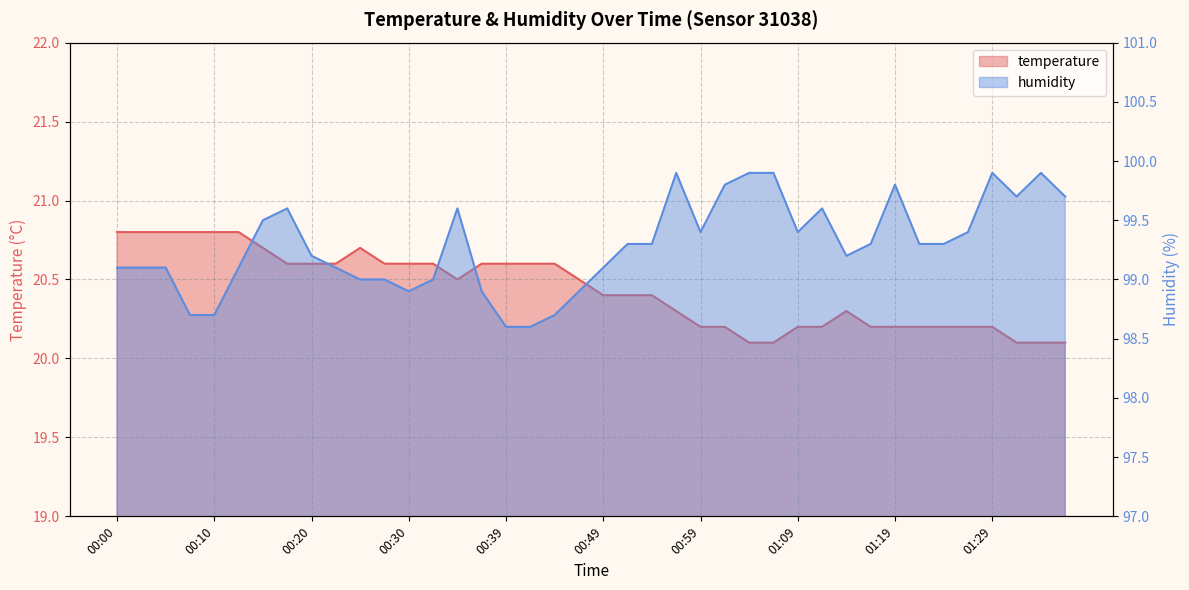

At 00:56, list the series in order from largest to smallest.

humidity, temperature